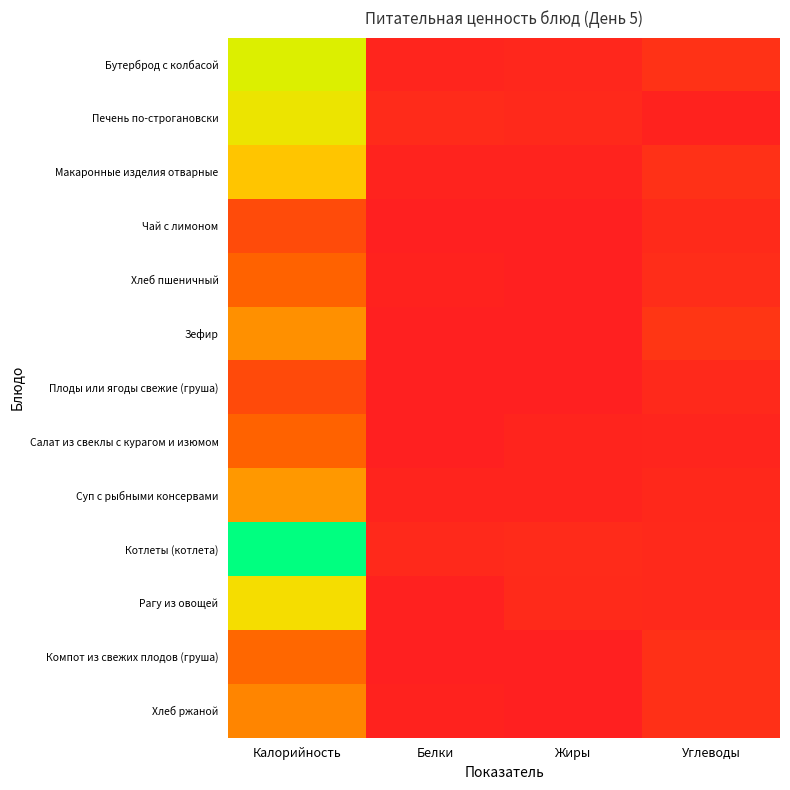

Between Углеводы and Белки, which is larger?

Углеводы